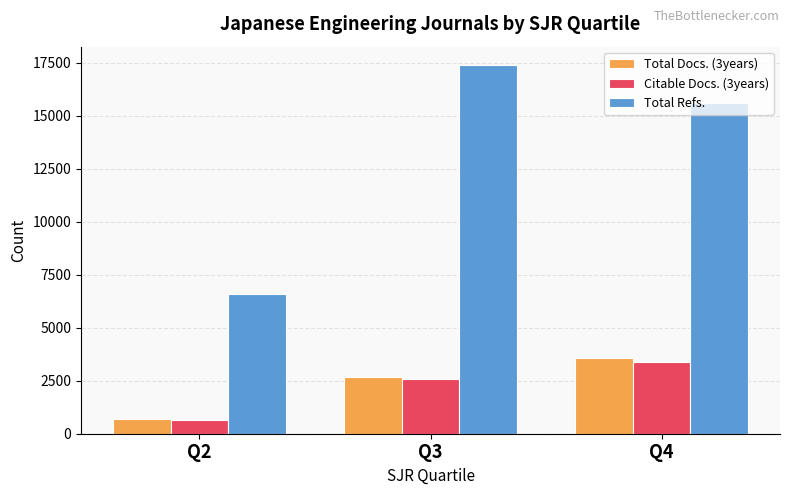

How many values in the Total Docs. (3years) series are below 2656?

1